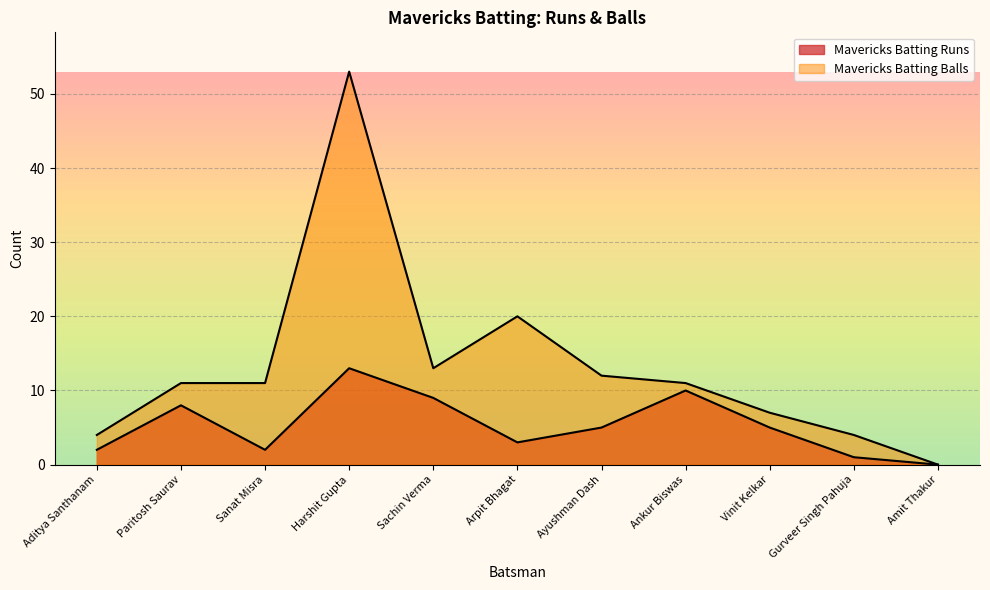

What is the greatest value displayed?

53